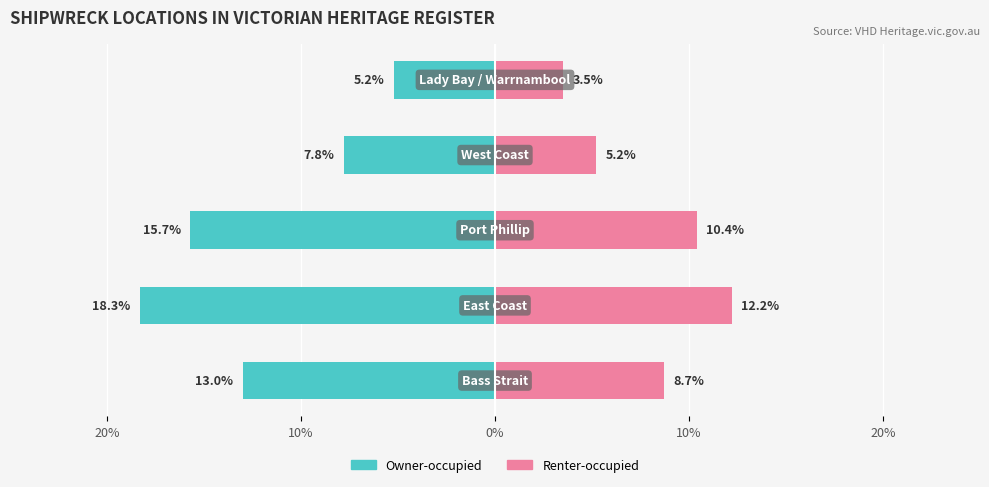

What is the spread (max minus min) of values at 20%?

21.7